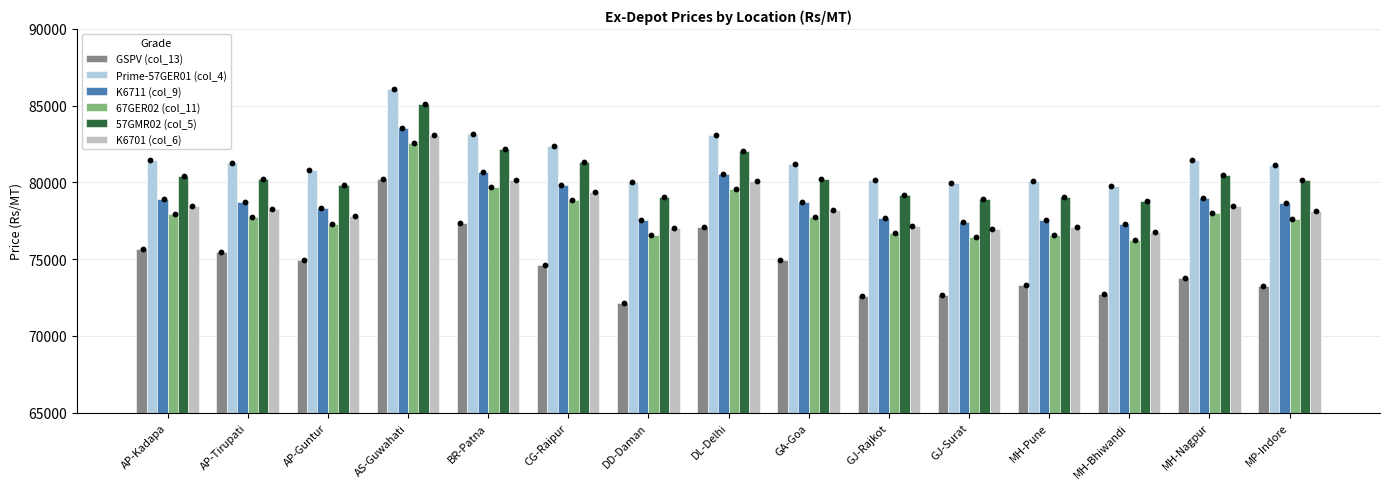

At which category is the sum across all series the highest?

AS-Guwahati